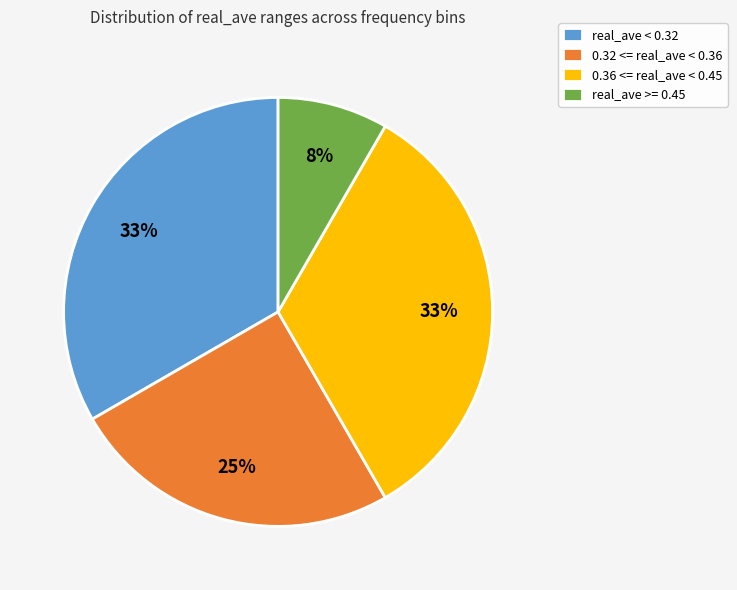

Does real_ave < 0.32 represent more than half of the total?

No